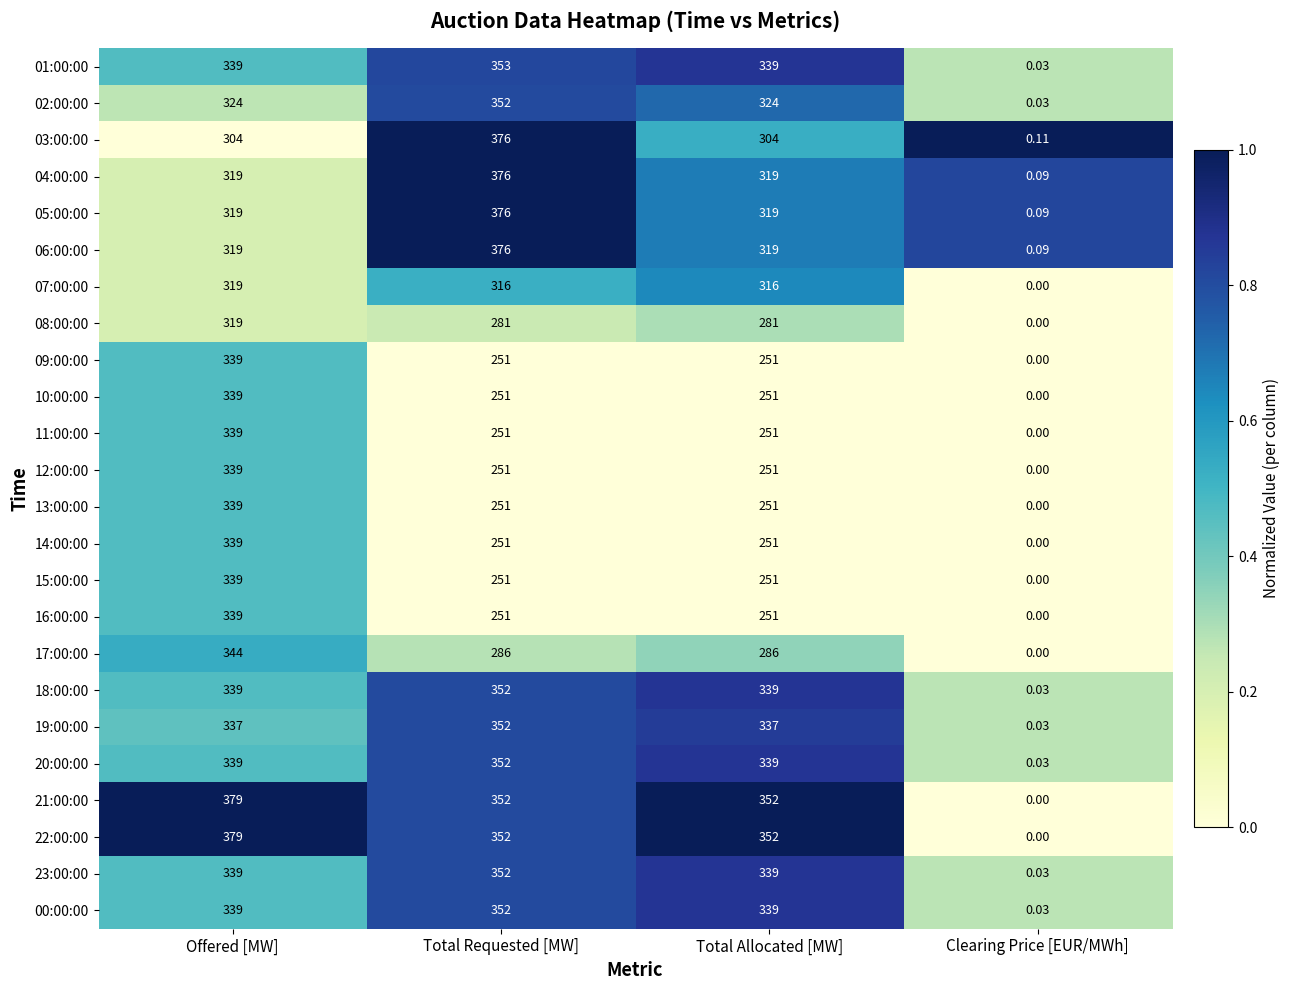

How many data points in 10:00:00 are less than 251?

1